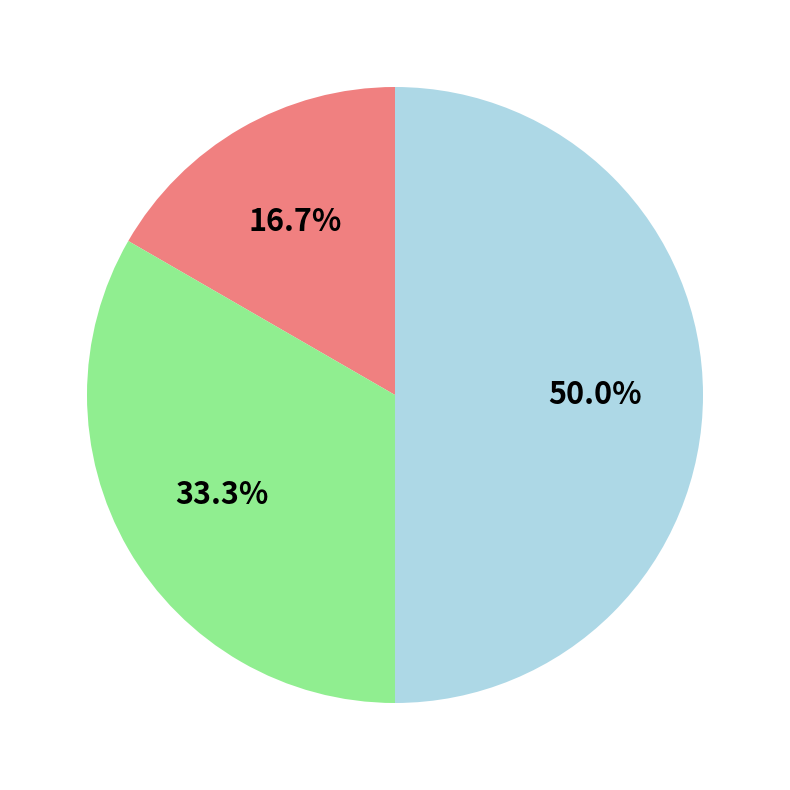

How many segments does this pie chart have?

3